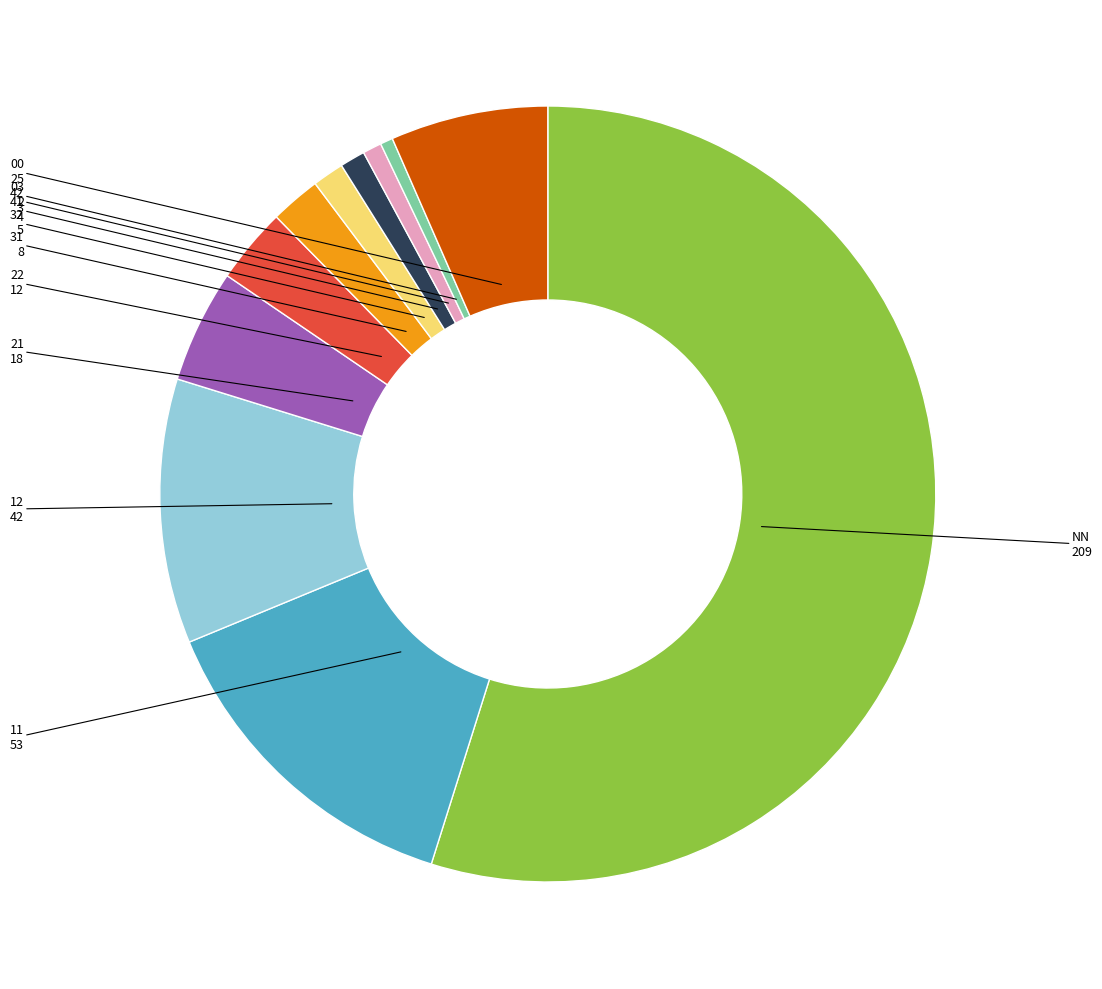

The 21 slice represents 5% of the pie. True or false?

True